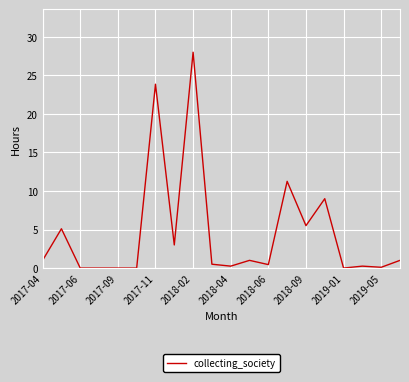

What is the greatest value displayed?

28.0